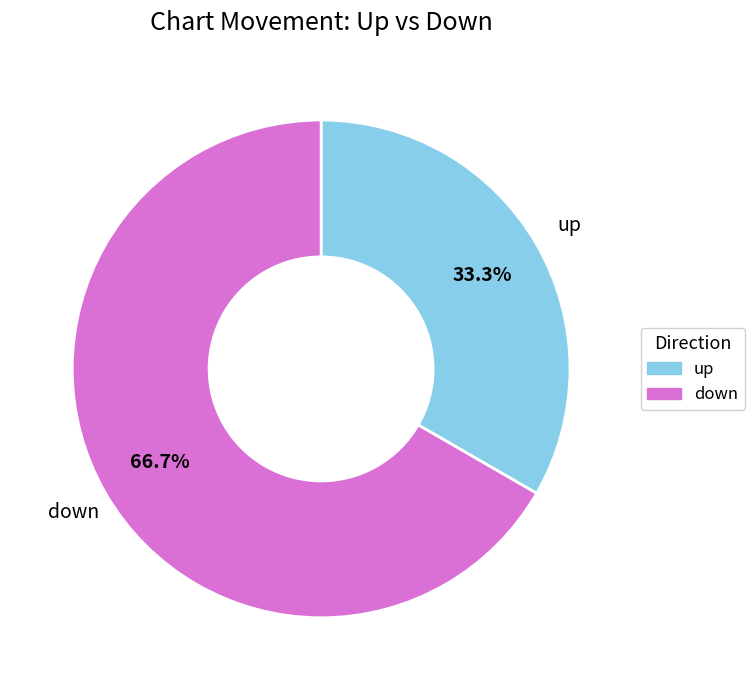

Count the number of slices in the pie.

2